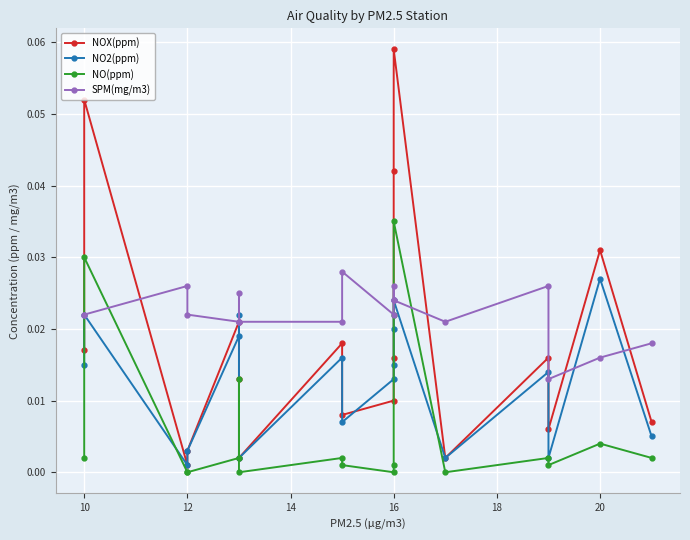

How many data points in NO(ppm) are above 0?

13